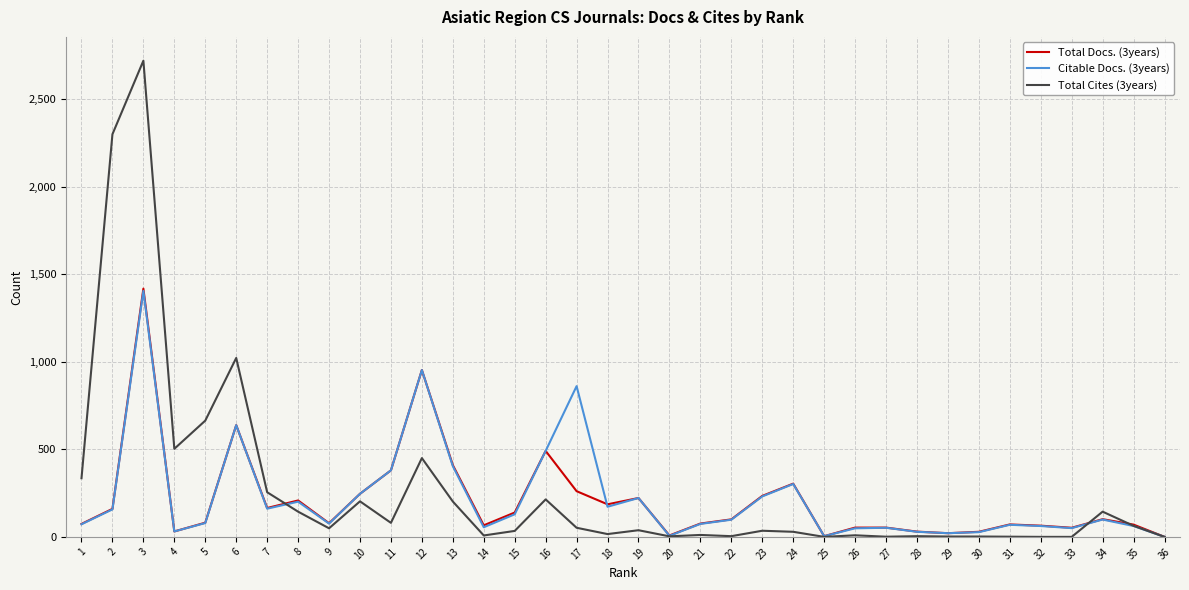

Count the number of categories in the chart.

36